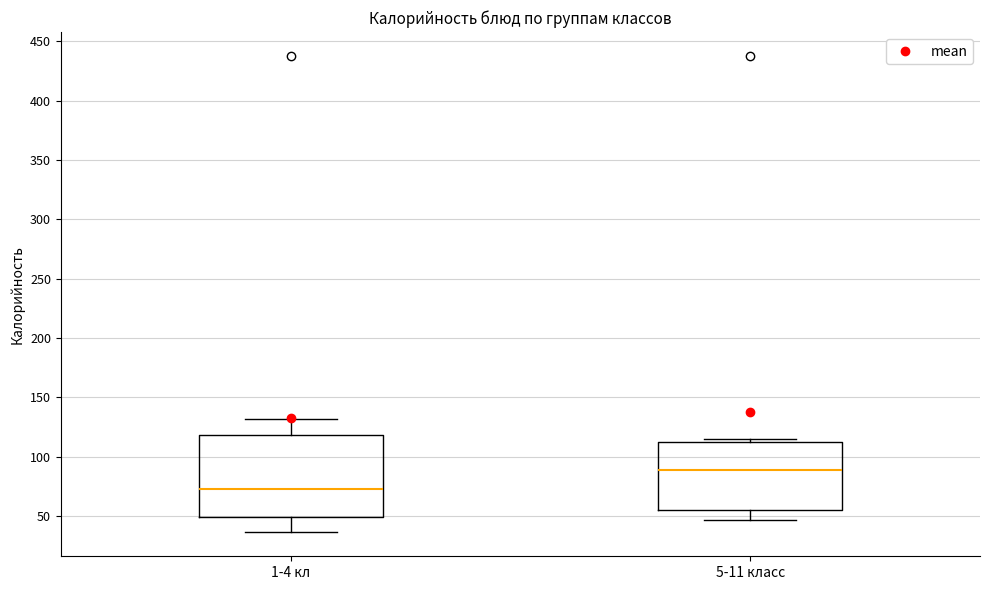

Reading left to right, read every box against the y-axis: the position of its median line, the range the box covers, and the ends of its whiskers. The values are not printed on the chart, so give them approximately, as read against the axis.

1-4 кл: median 75, box 50 to 120, whiskers 35 to 130
5-11 класс: median 90, box 55 to 110, whiskers 45 to 115